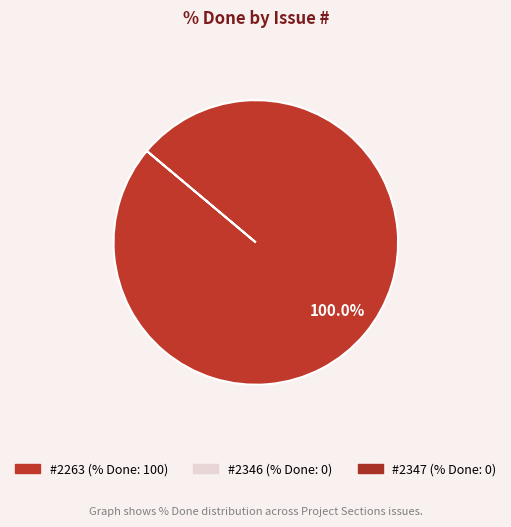

Does any single category account for the majority?

Yes